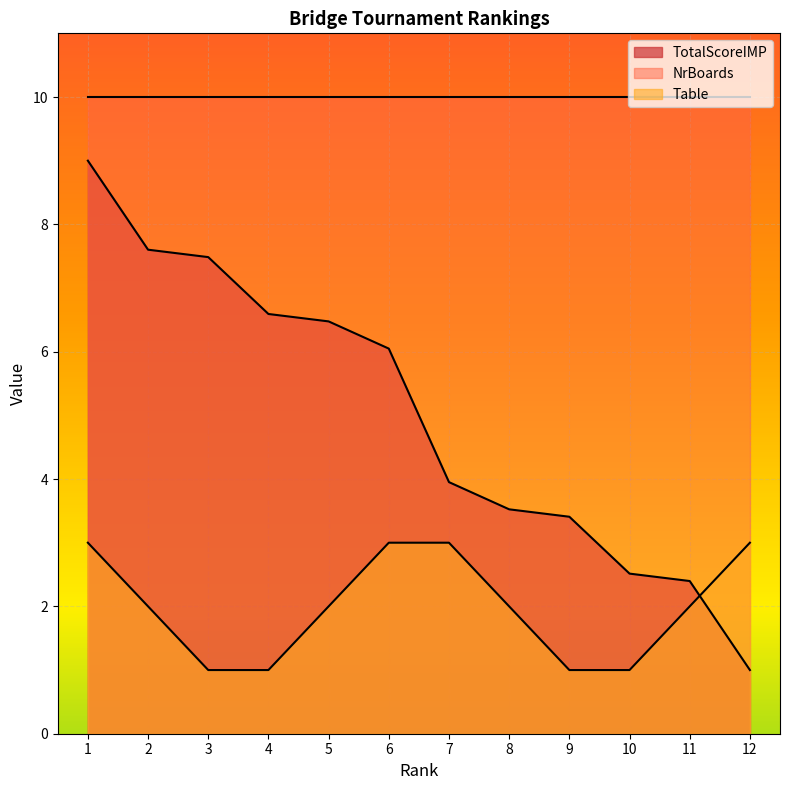

How many Table values are between 1 and 3?

12